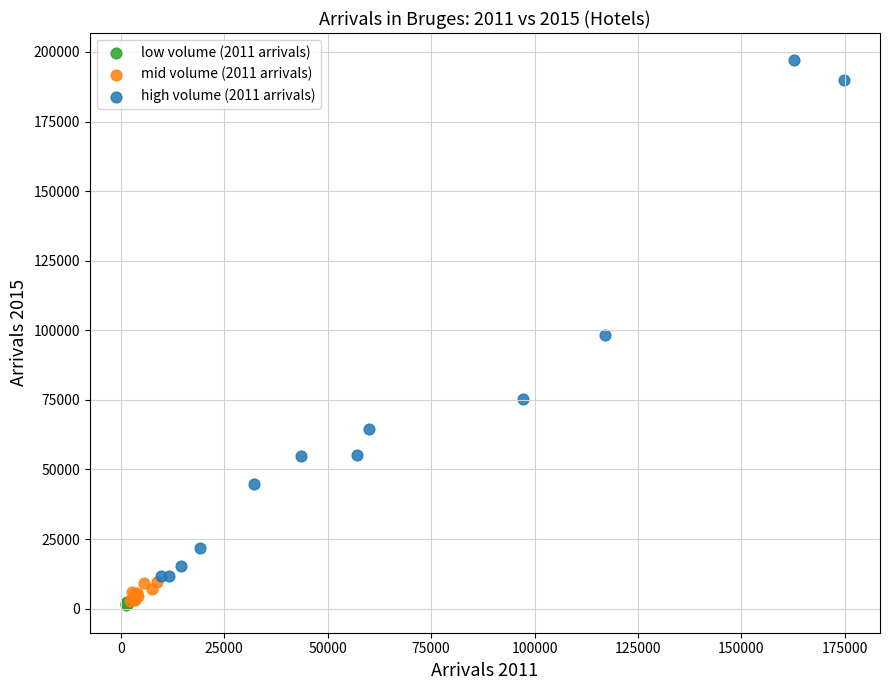

Which series has the widest spread of Y values?

high volume (2011 arrivals)